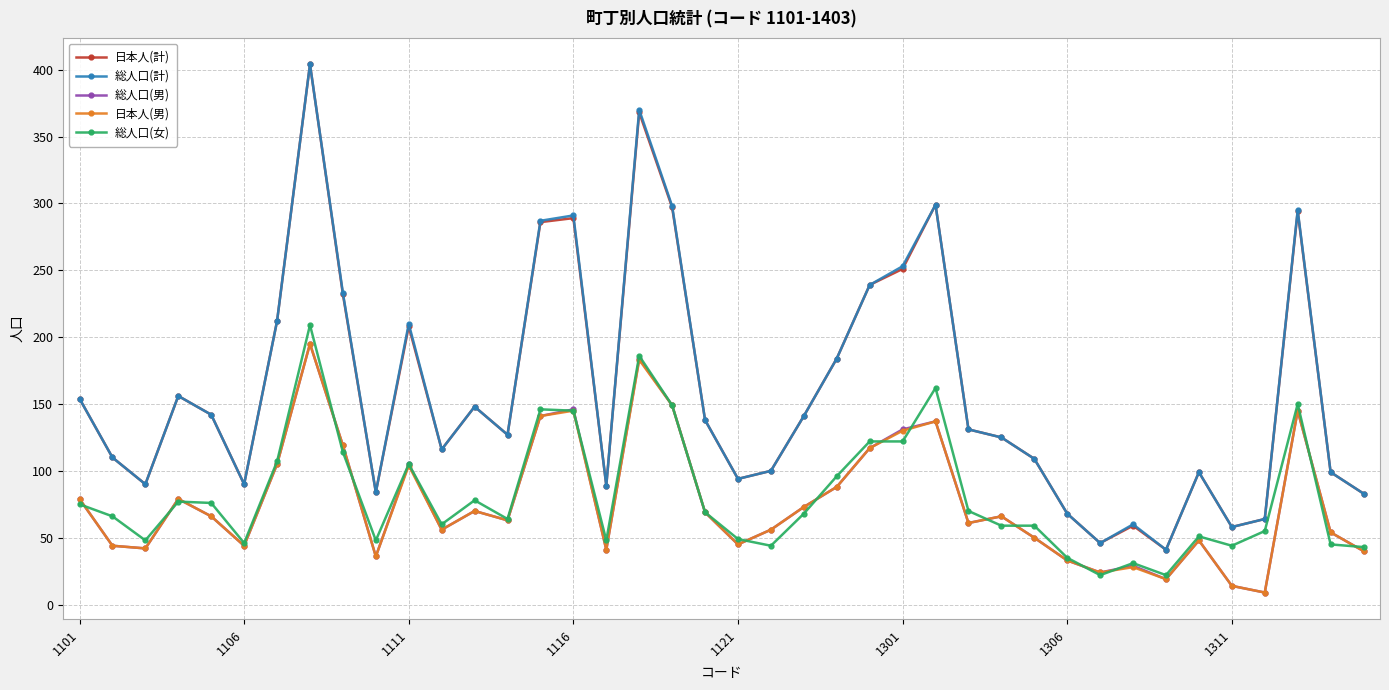

True or false: 総人口(男) and 総人口(計) cross at least once.

False